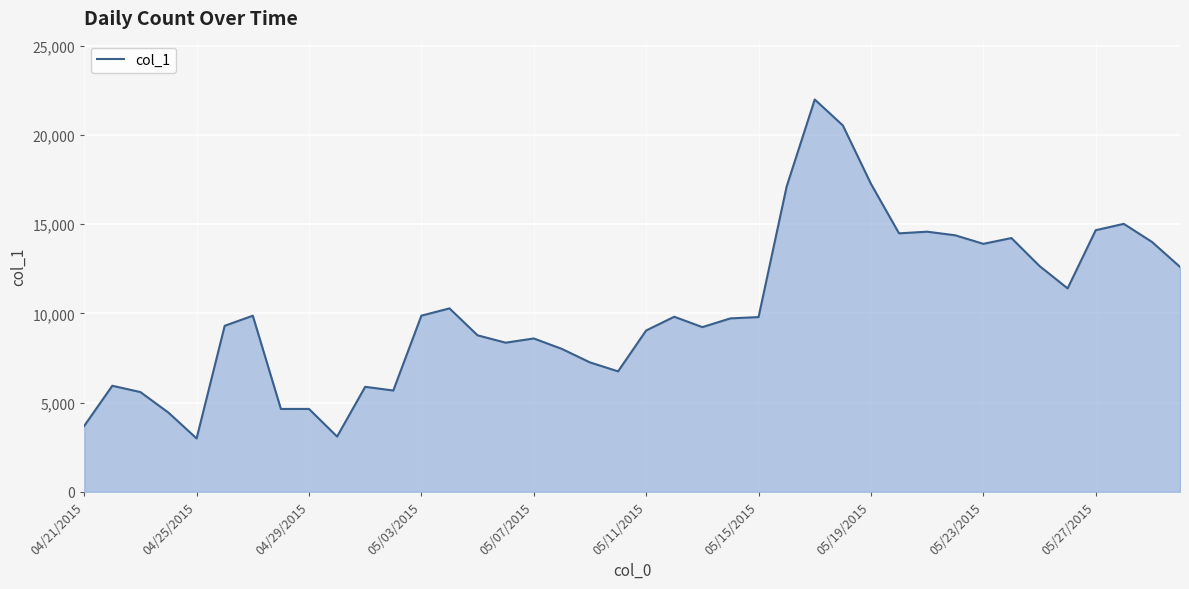

What is the minimum value shown in the chart?

2989